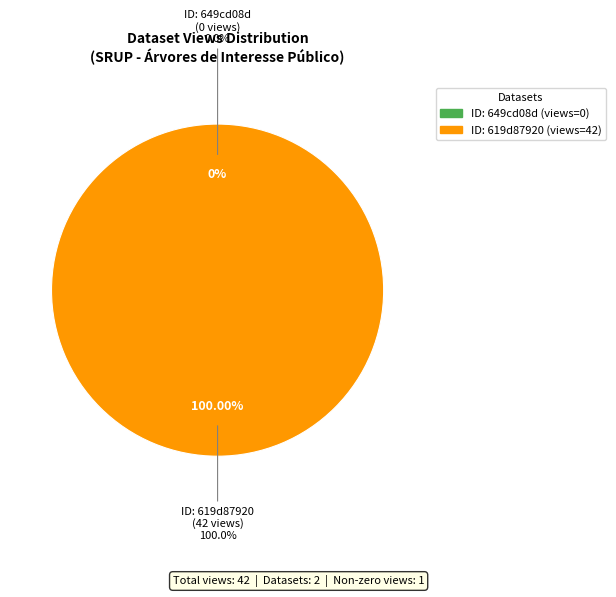

Does any single category account for the majority?

Yes